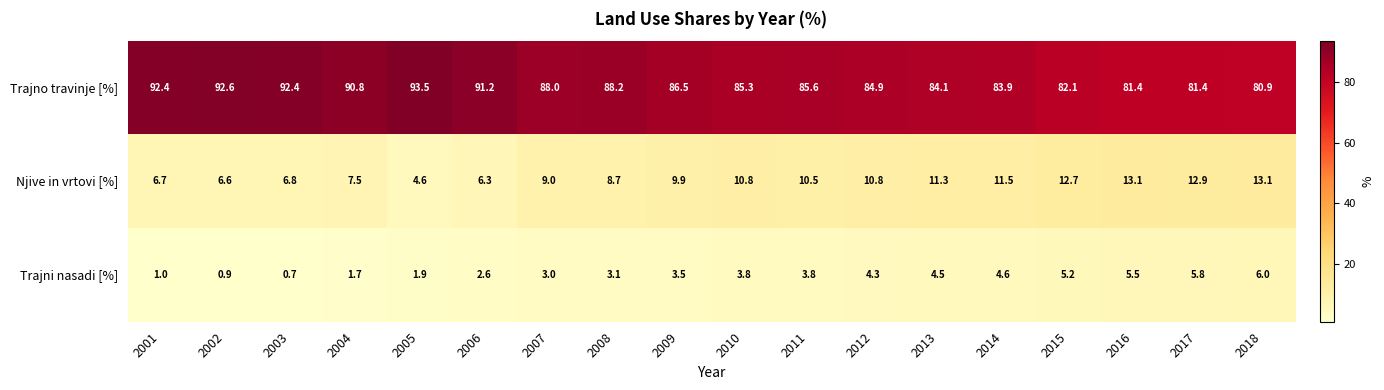

Which series changed the most between 2001 and 2011?

Trajno travinje [%]